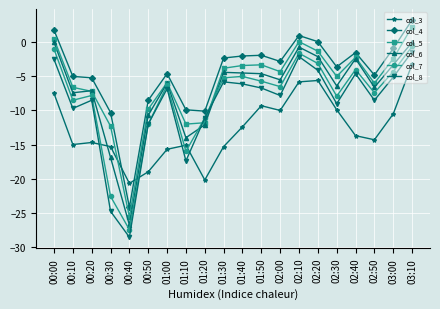

Does the chart display data point markers on the line(s)?

Yes